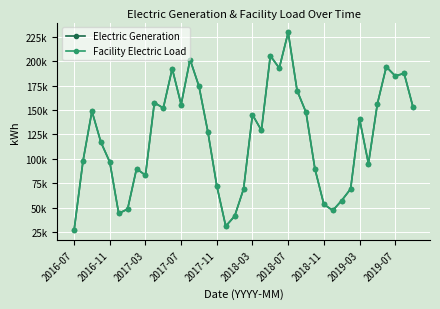

List the labels in order of Electric Generation value, largest first.

24, 22, 13, 35, 23, 11, 37, 36, 14, 25, 2019-07, 34, 12, 38, 10, 2017-03, 26, 20, 32, 21, 15, 2017-07, 2016-11, 2017-11, 33, 2018-11, 27, 2019-03, 16, 31, 19, 30, 28, 2018-07, 29, 2018-03, 18, 17, 2016-07